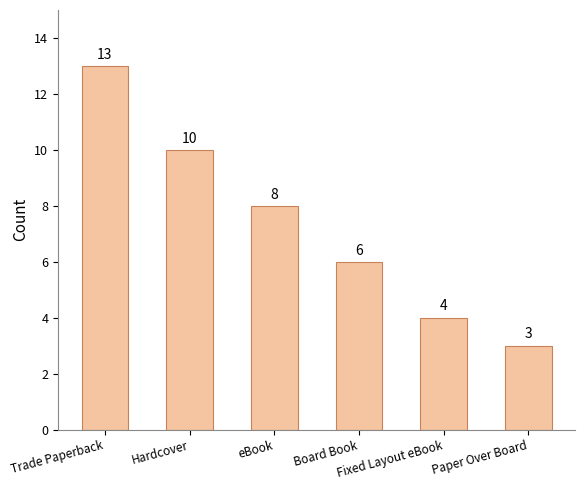

At which category does the chart reach its peak across all series?

Trade Paperback